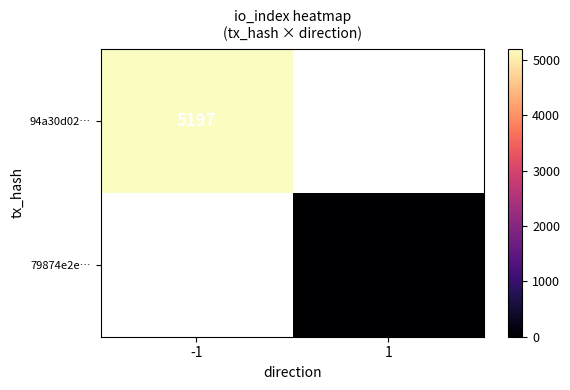

Is the value of 79874e2e… at 1 greater than the value of 94a30d02… at -1?

No